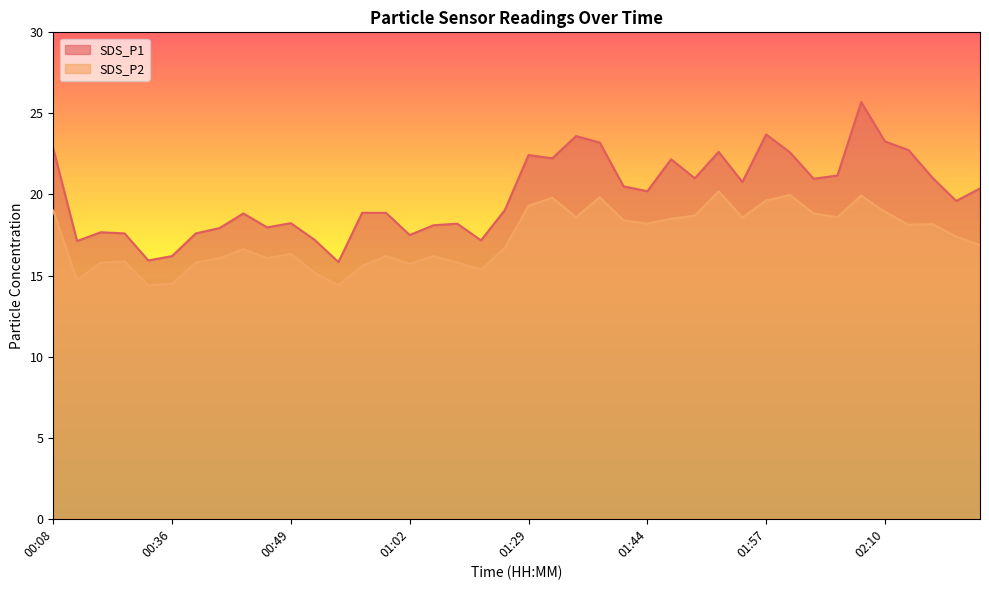

What are all the series names shown in the legend?

SDS_P1, SDS_P2